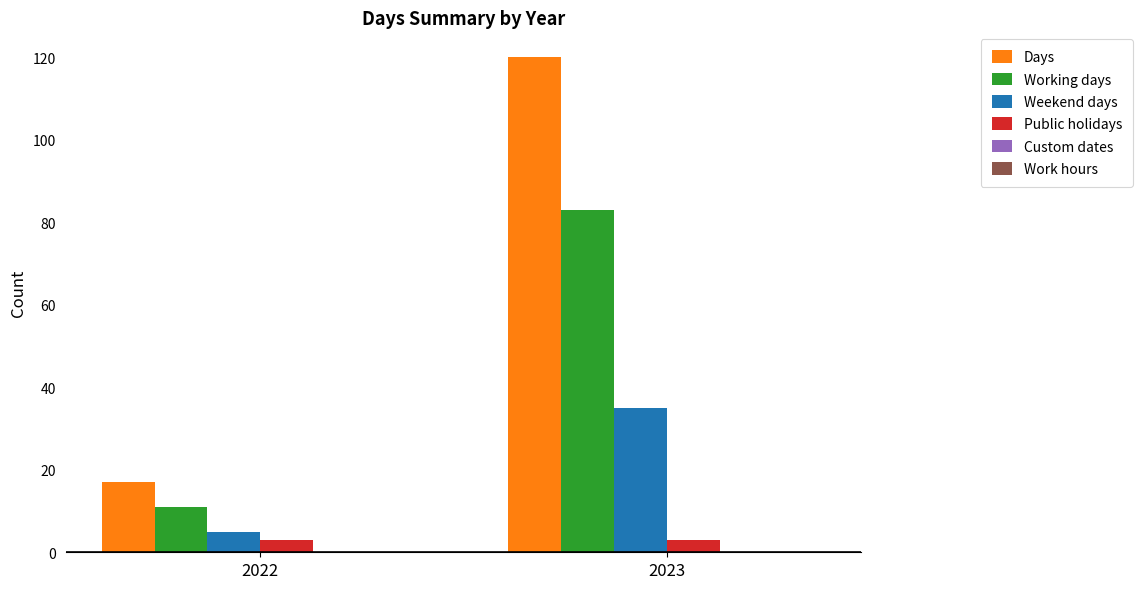

Does the chart contain stacked bars?

No